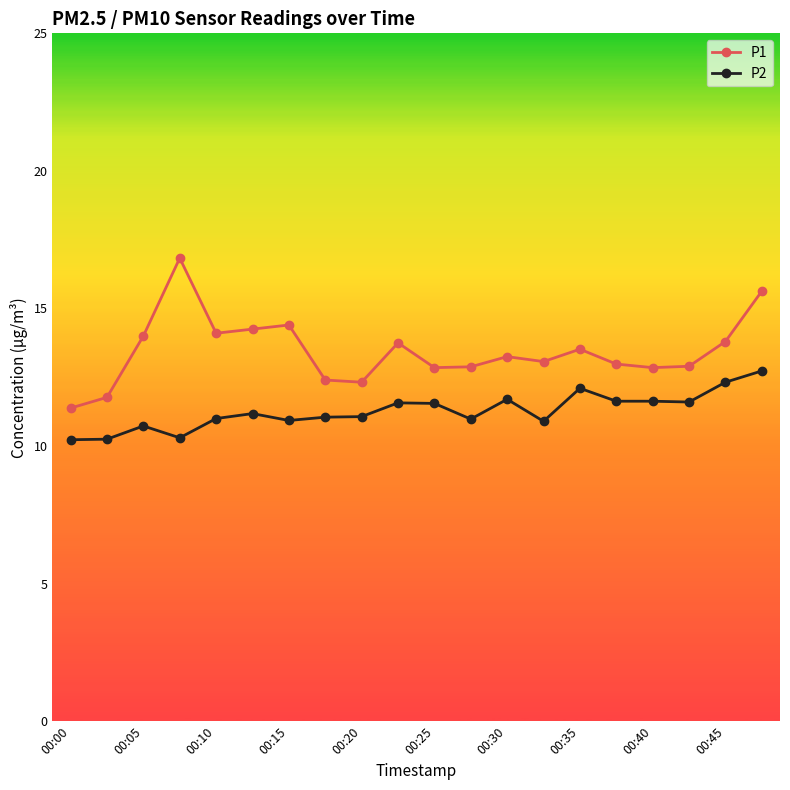

True or false: P2 has more than 0 interior local peaks.

True